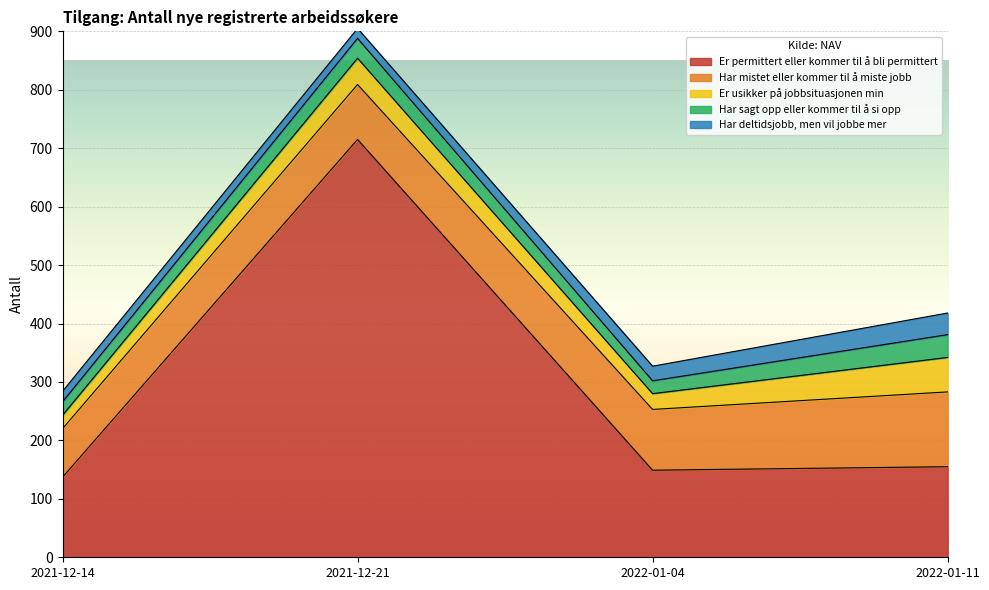

What is the label of the 4th point from the left?

2022-01-11